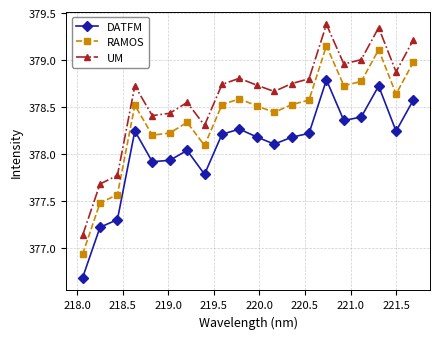

Which series has the widest spread of values?

UM